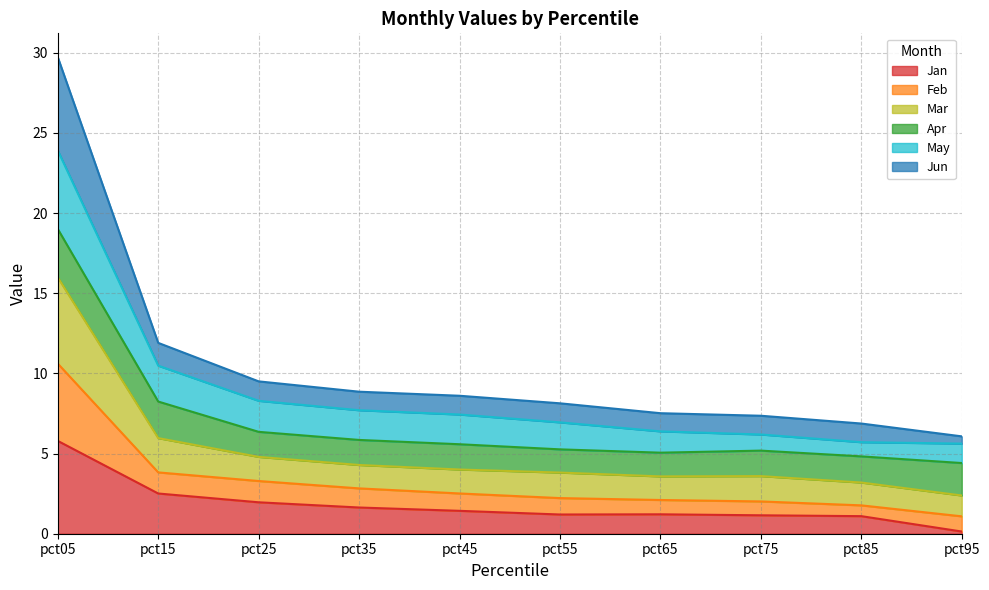

At which category is the sum across all series the highest?

pct05